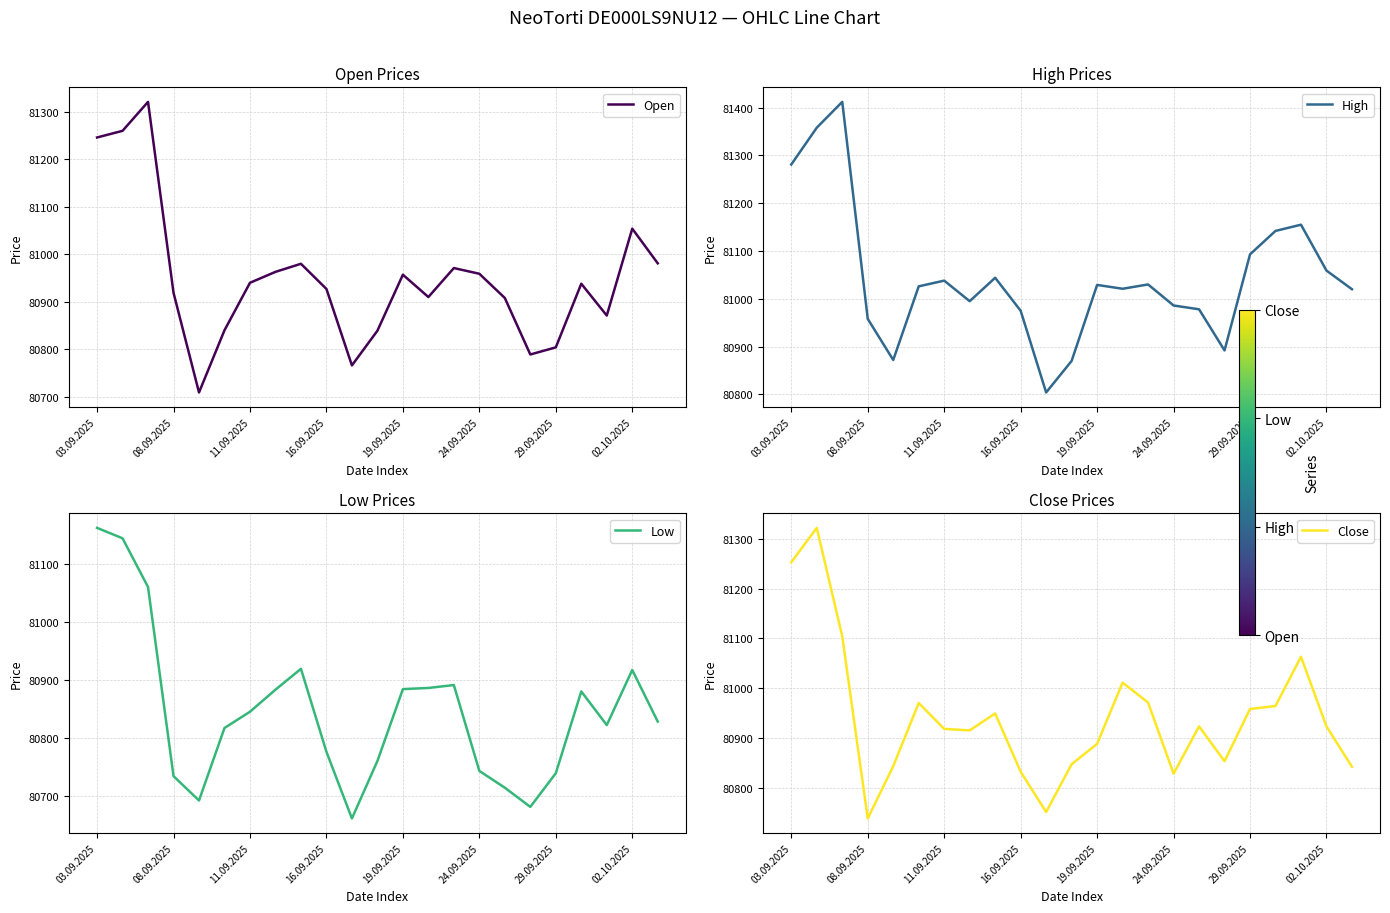

List the series in order of their peak value, lowest first.

Low, Open, Close, High